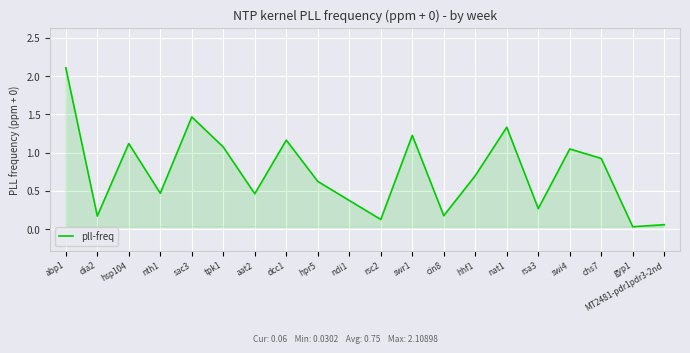

What position from the right is nat1?

6